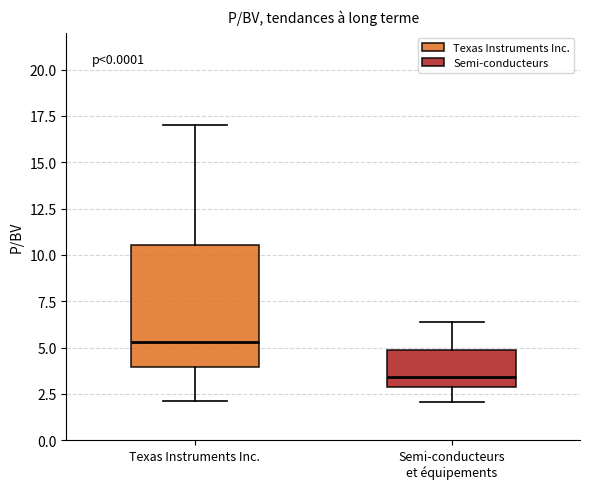

Which box is the tallest, from its lower edge to its upper edge?

Texas Instruments Inc.